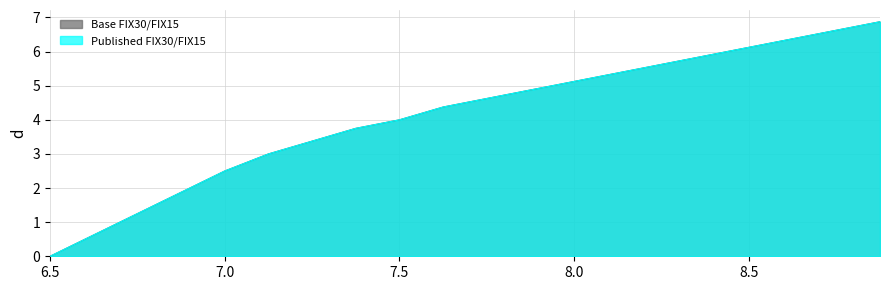

Reading left to right, transcribe all the data shown in this chart.

Base FIX30/FIX15: 0.0	0.6	1.2	1.9	2.5	3.0	3.4	3.8	4.0	4.4	4.6	4.9	5.1	5.4	5.6	5.9	6.1	6.4	6.6	6.9
Published FIX30/FIX15: 0.0	0.6	1.2	1.9	2.5	3.0	3.4	3.8	4.0	4.4	4.6	4.9	5.1	5.4	5.6	5.9	6.1	6.4	6.6	6.9